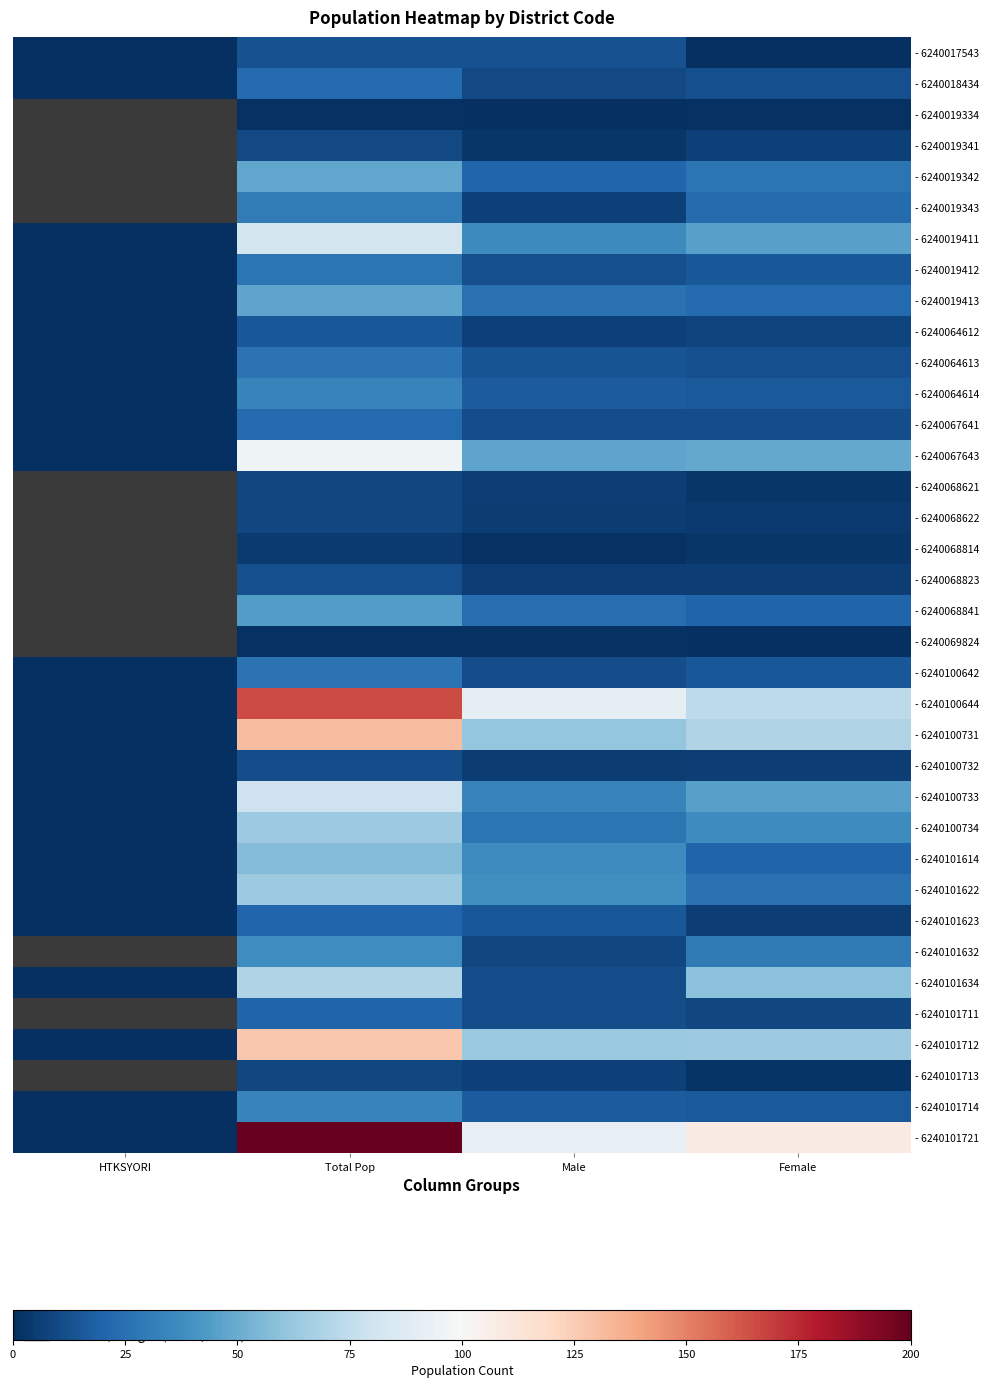

List the labels in order of - 6240100734 value, largest first.

Total Pop, Female, Male, HTKSYORI